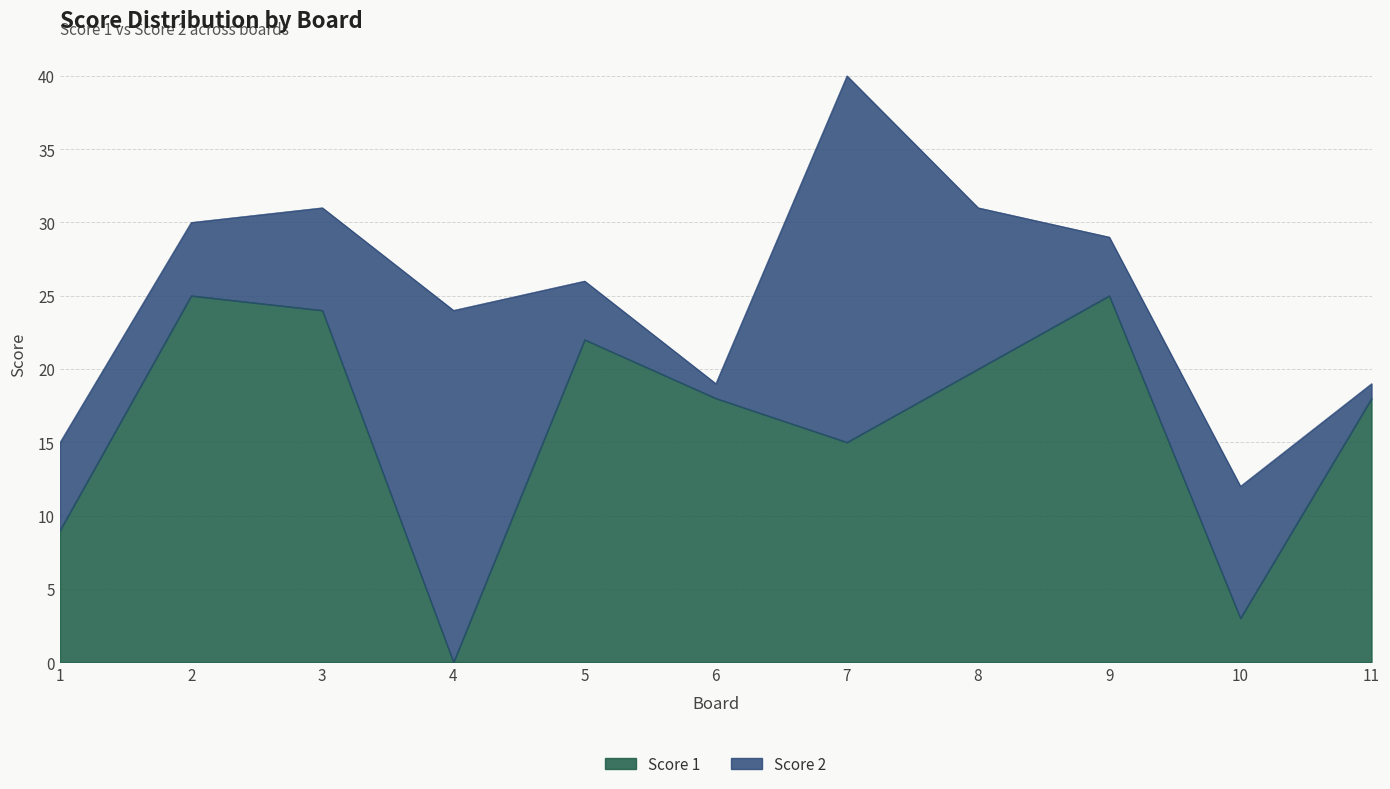

What is the difference between the maximum and second lowest values?

22